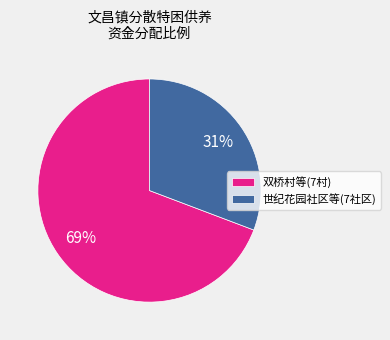

Is it true that 世纪花园社区等(7社区) is 45% of the pie?

False